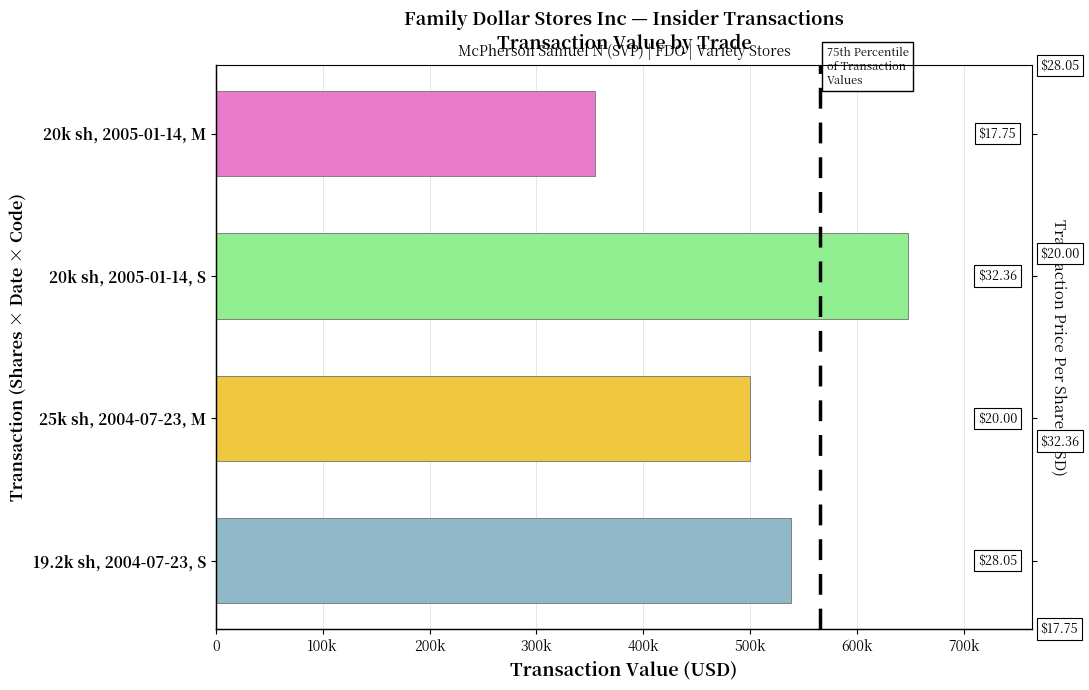

Between 20k sh, 2005-01-14, S and 20k sh, 2005-01-14, M, which is larger?

20k sh, 2005-01-14, S